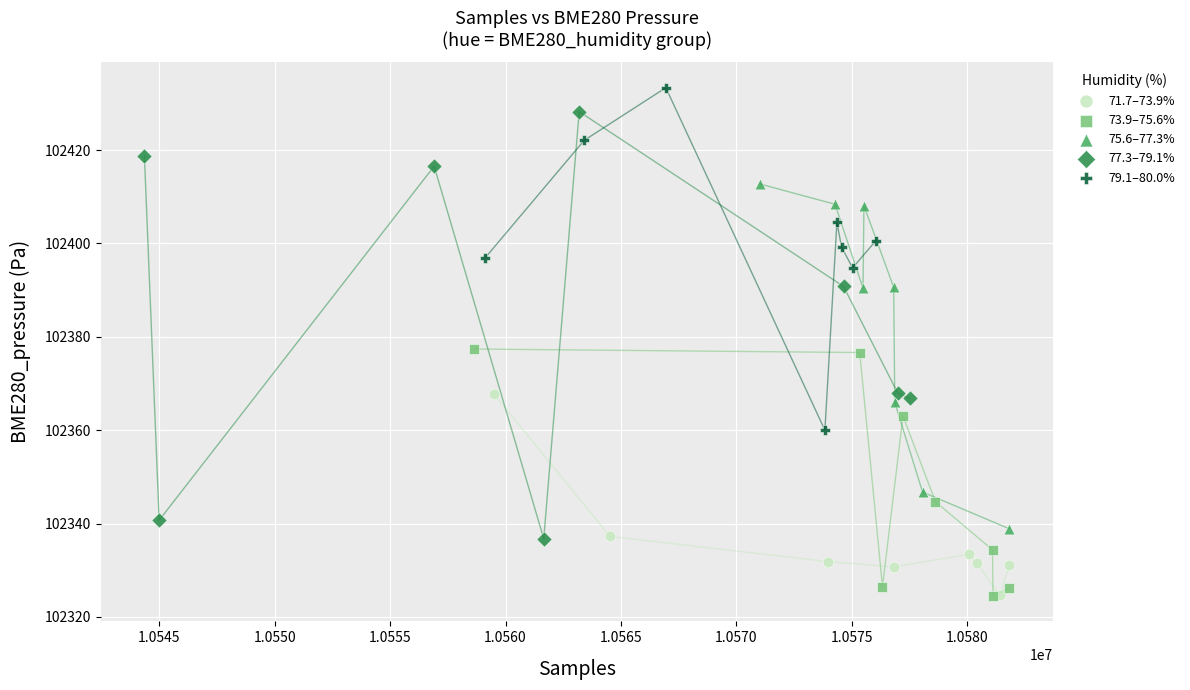

What are all the series names shown in the legend?

71.7–73.9%, 73.9–75.6%, 75.6–77.3%, 77.3–79.1%, 79.1–80.0%